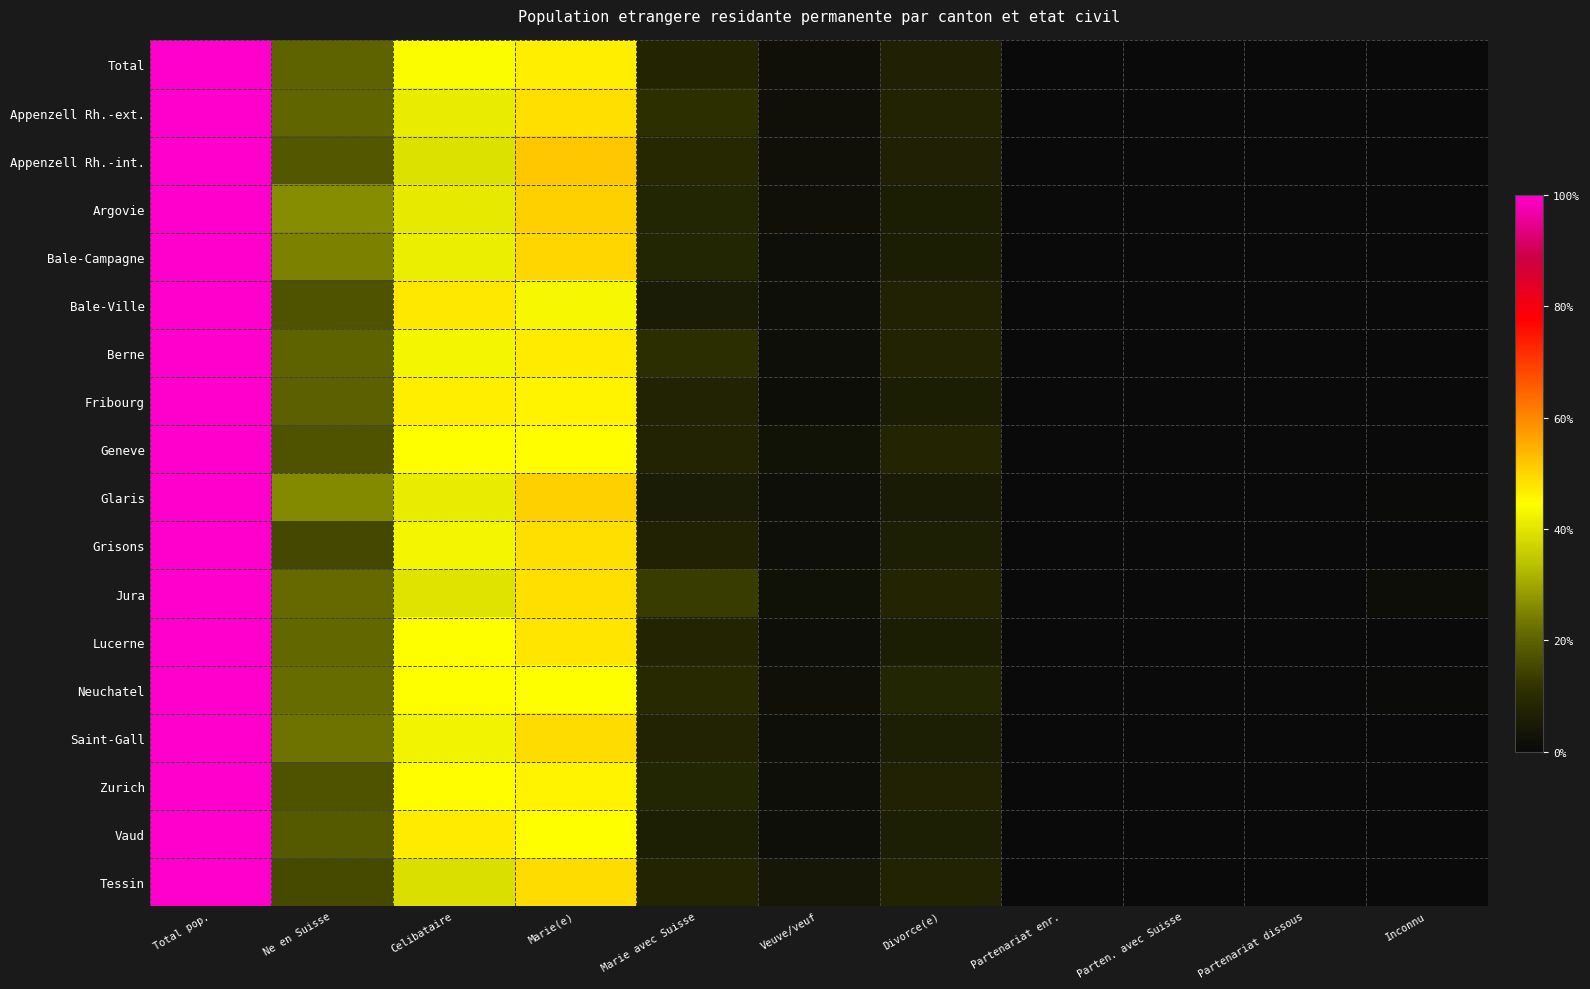

Rank the series at Partenariat dissous from highest to lowest value.

Glaris, Zurich, Bale-Ville, Berne, Geneve, Total, Bale-Campagne, Appenzell Rh.-ext., Argovie, Grisons, Fribourg, Vaud, Neuchatel, Lucerne, Saint-Gall, Tessin, Appenzell Rh.-int., Jura